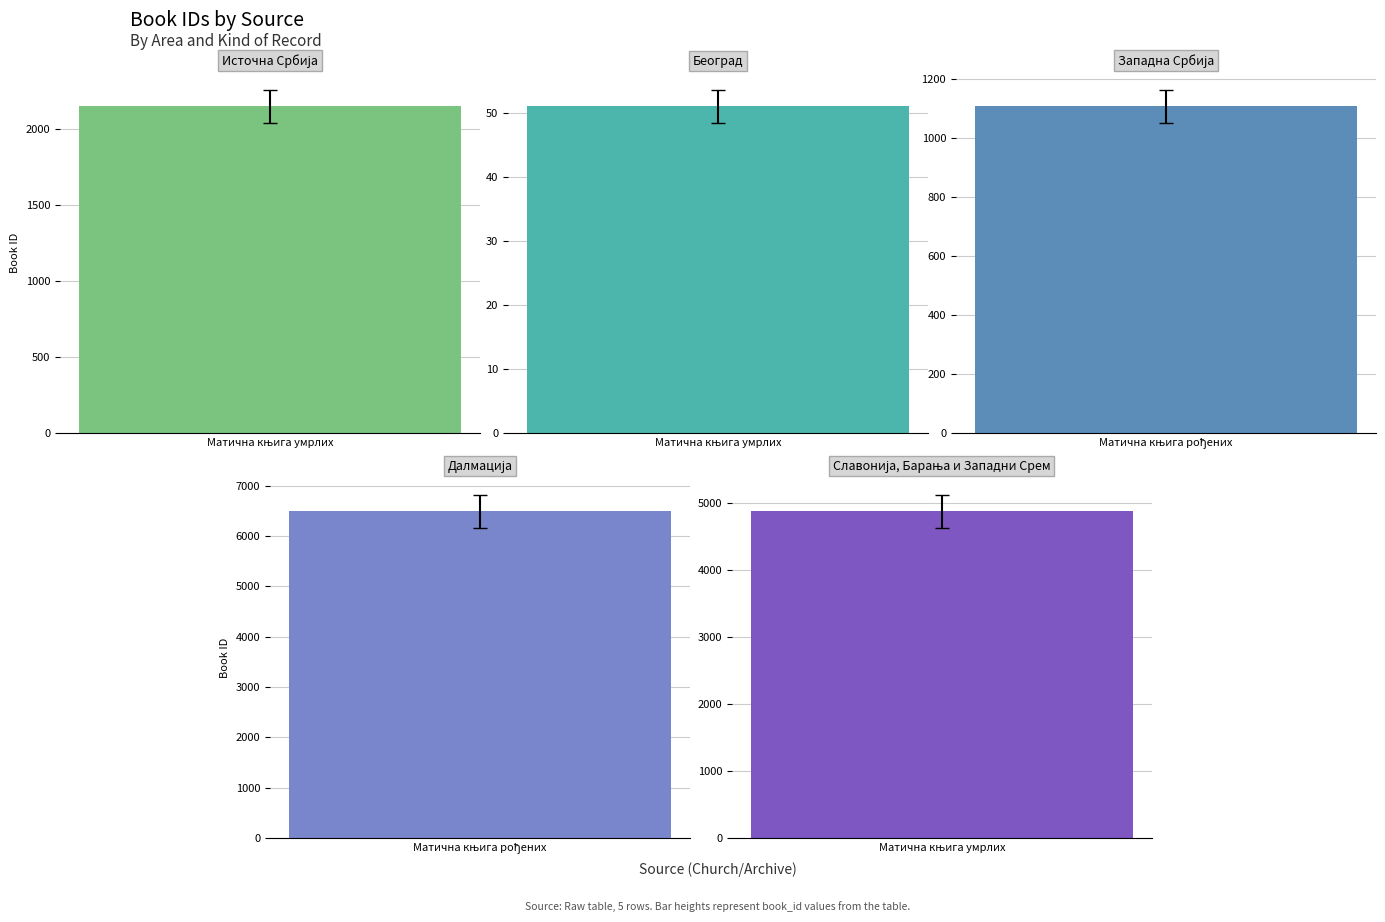

The value at Св Троице is 1222. True or false?

False